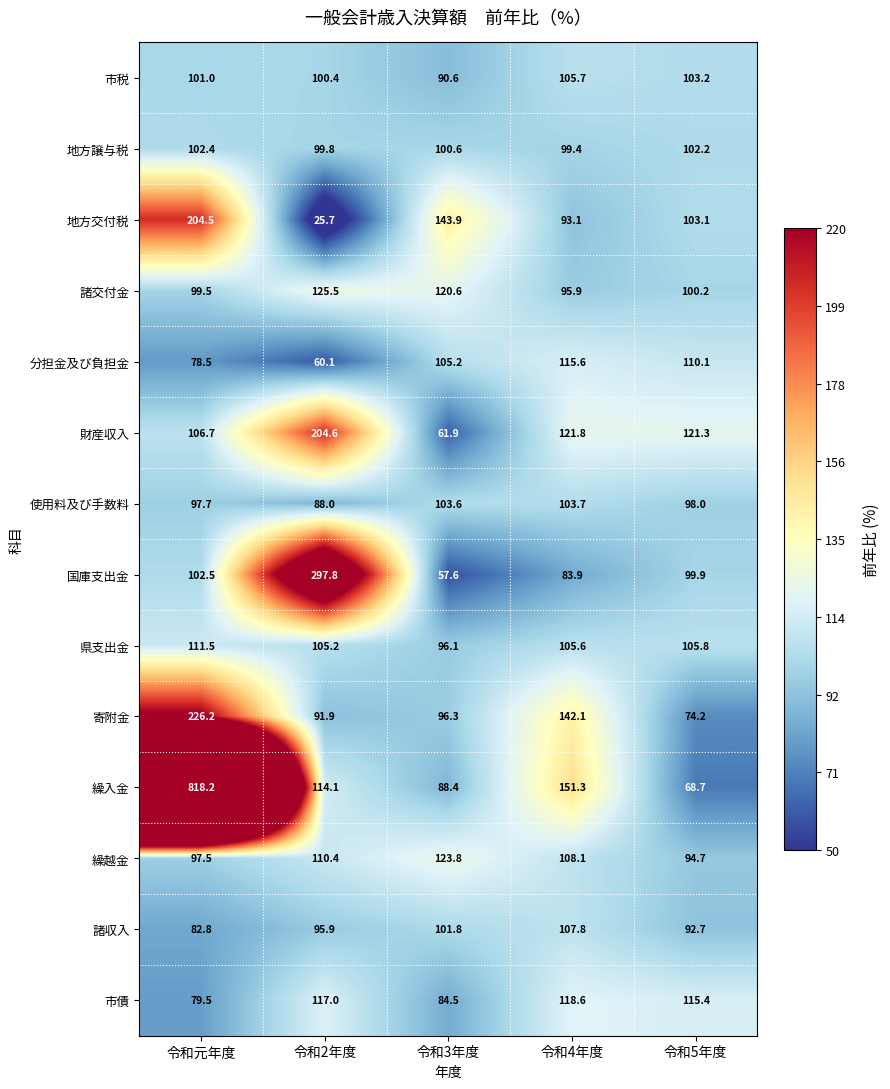

Is it true that 県支出金 equals 24.1 at 令和3年度?

False